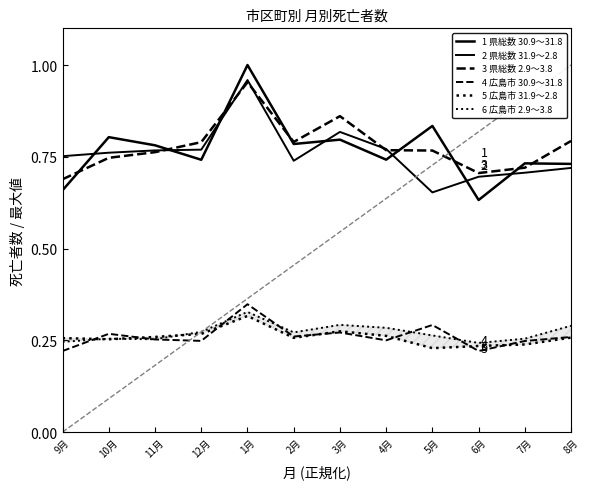

Is the value of 広島市 31.9～2.8 at 7月 greater than the value of 県総数 2.9～3.8 at 1月?

No